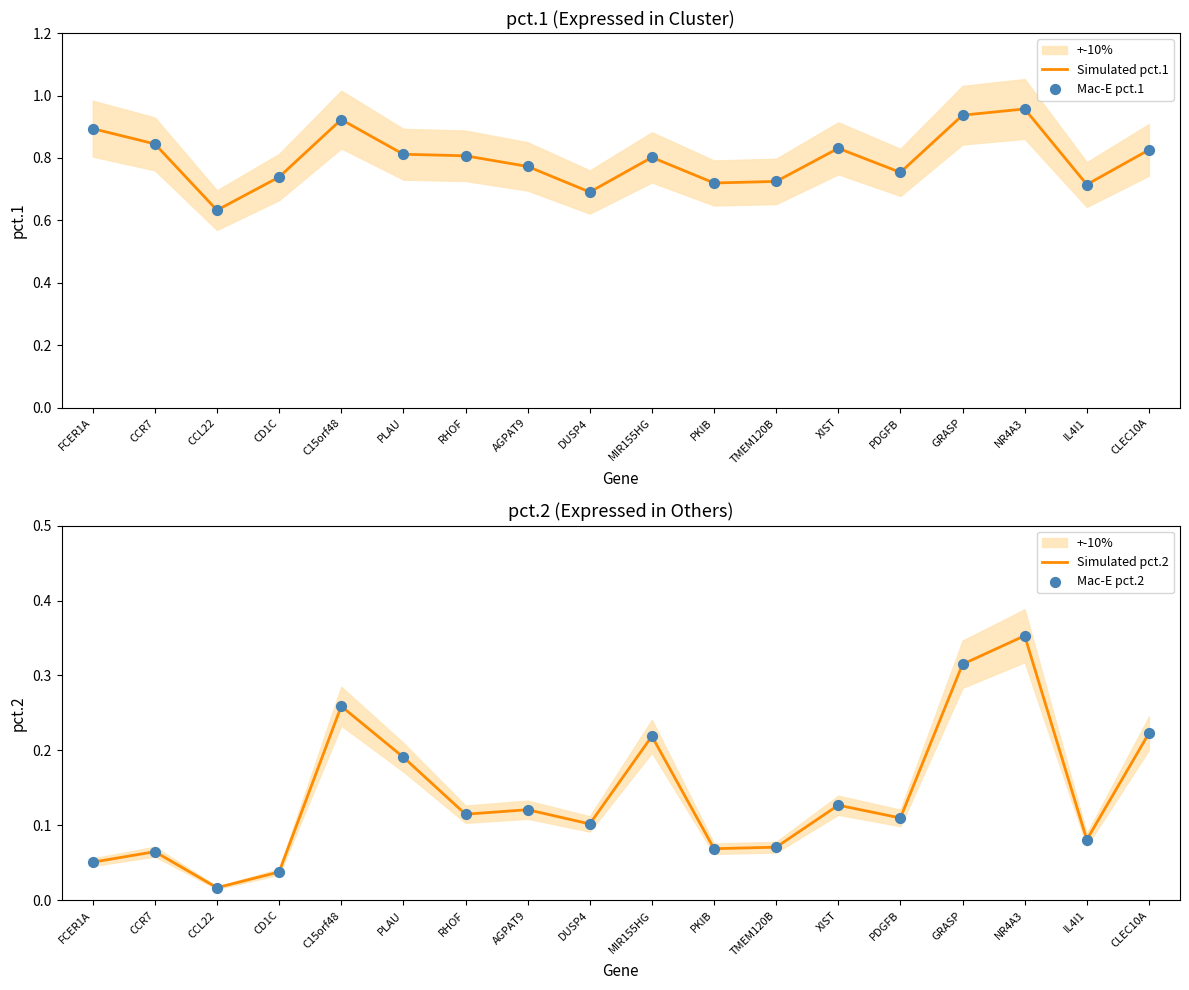

Which series contains the lowest Y value?

Simulated pct.2